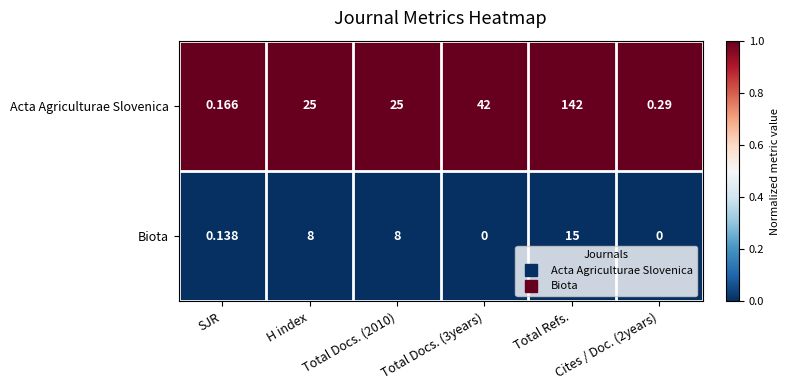

List the series in order of their peak value, lowest first.

Biota, Acta Agriculturae Slovenica